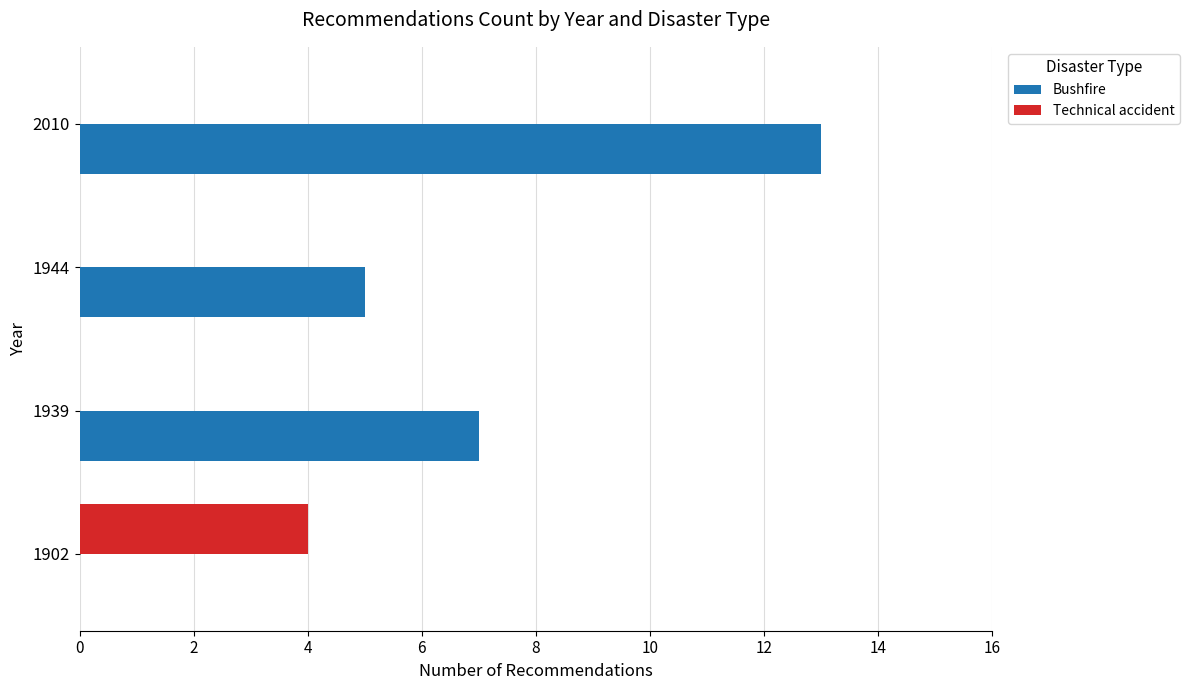

Between 1902 and 1939, which series saw the biggest shift?

Bushfire